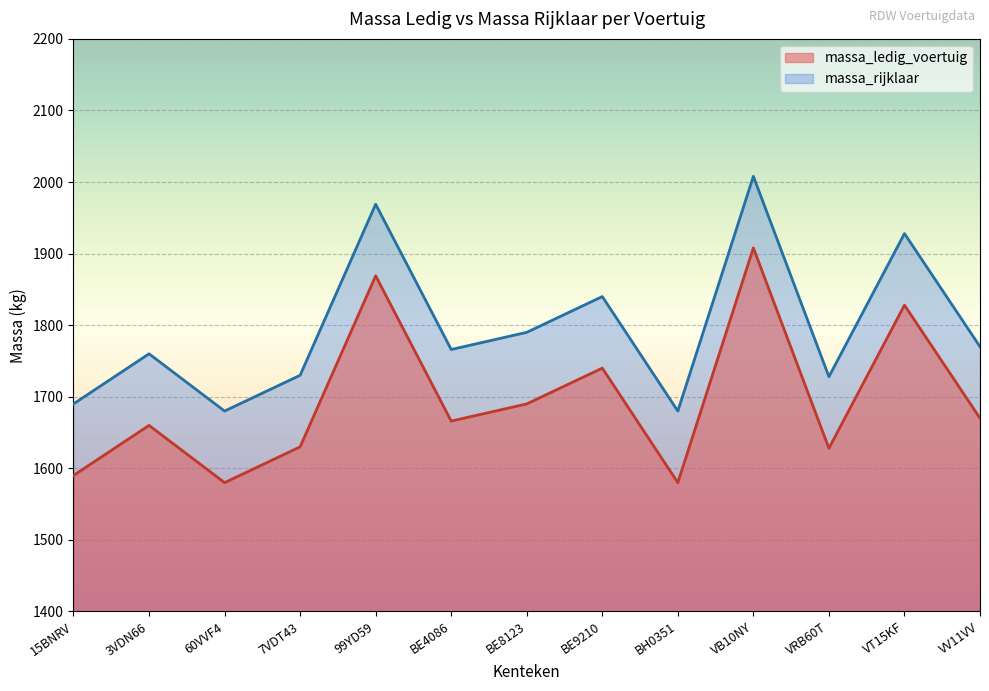

At which category is the sum across all series the highest?

VB10NY